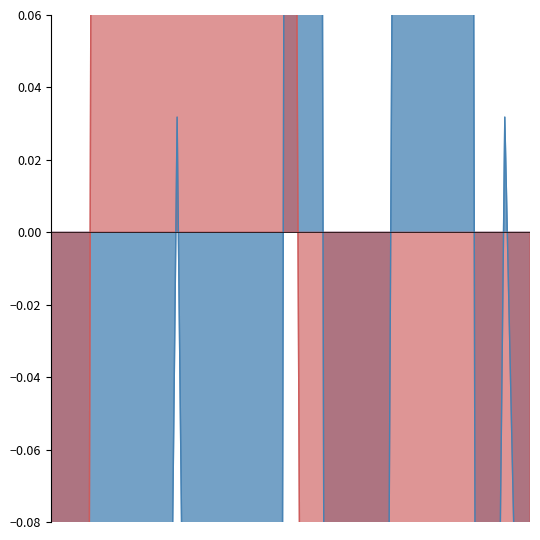

Between 2015-06-18 and 2016-06-10, which is larger?

2015-06-18